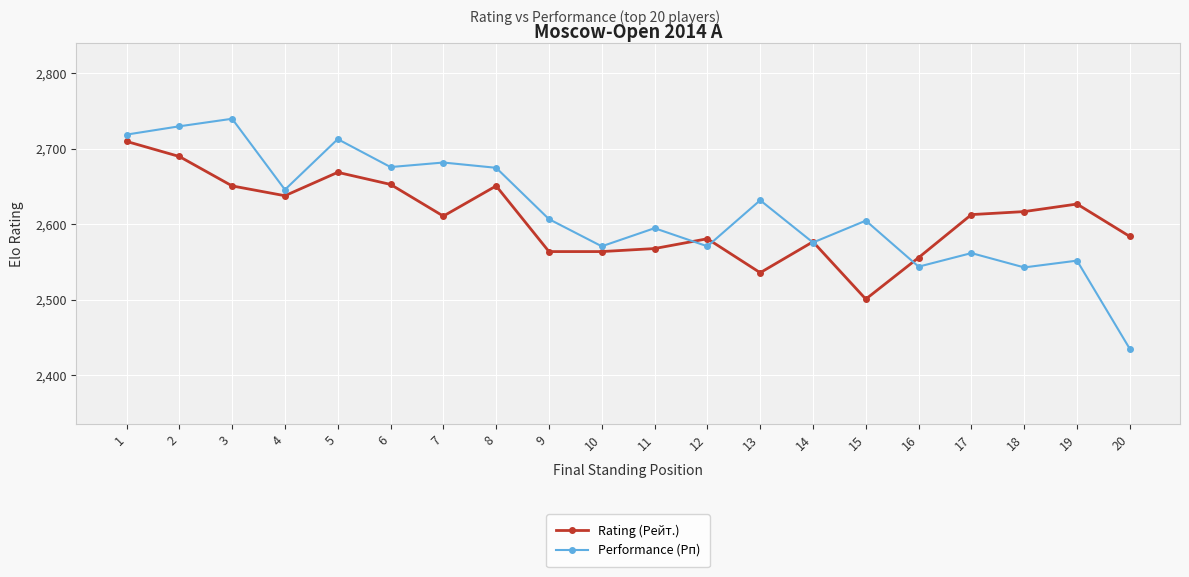

Which label corresponds to the smallest value in the chart?

20